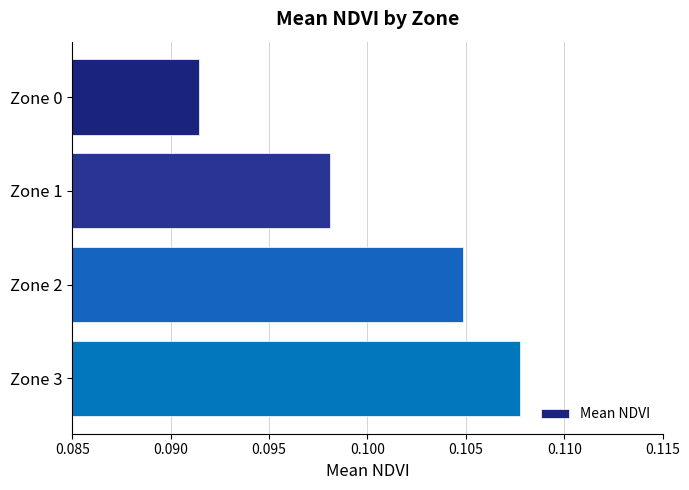

The value at Zone 2 is 0.2. True or false?

False